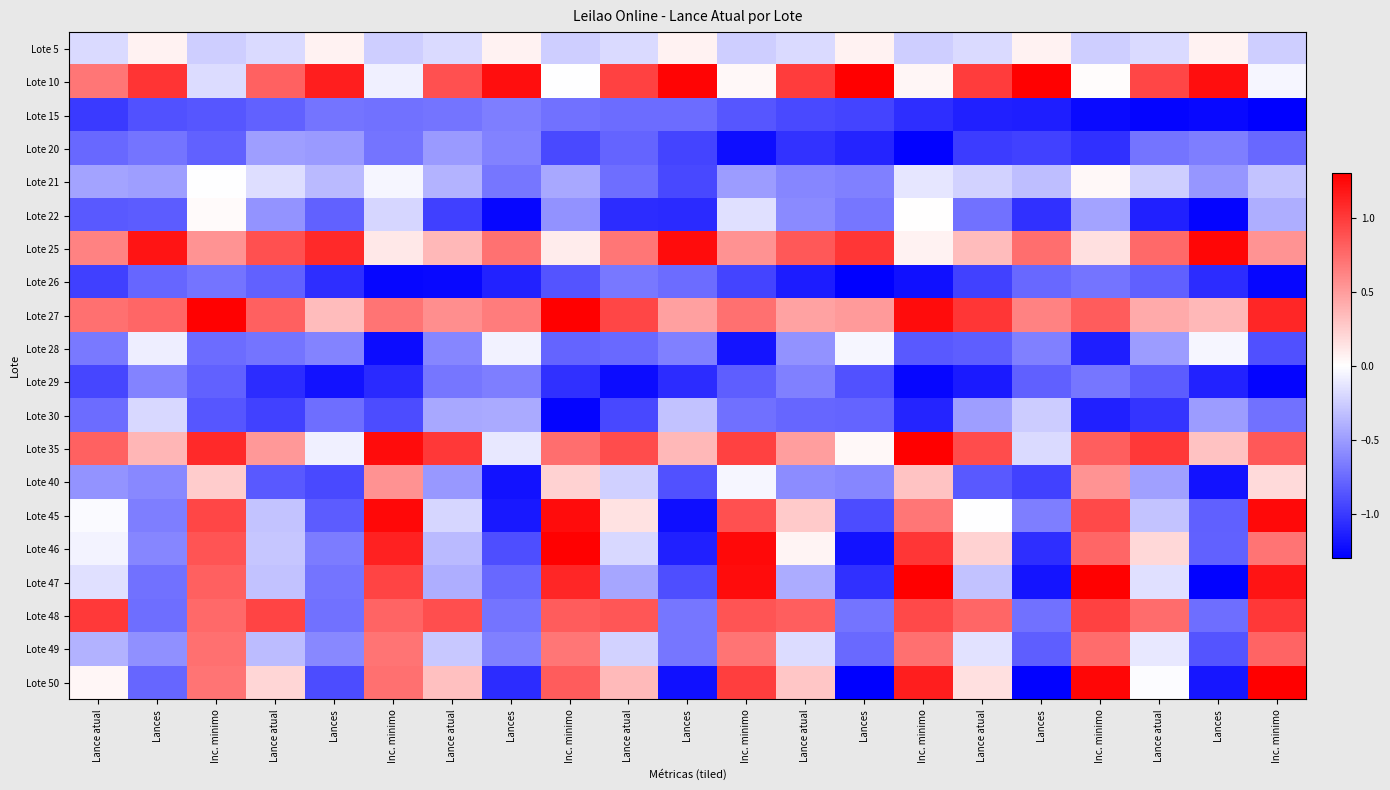

Rank the series by their maximum value, from lowest to highest.

Lote 26, Lote 15, Lote 29, Lote 20, Lote 30, Lote 28, Lote 22, Lote 21, Lote 5, Lote 40, Lote 49, Lote 48, Lote 45, Lote 25, Lote 46, Lote 35, Lote 47, Lote 27, Lote 50, Lote 10